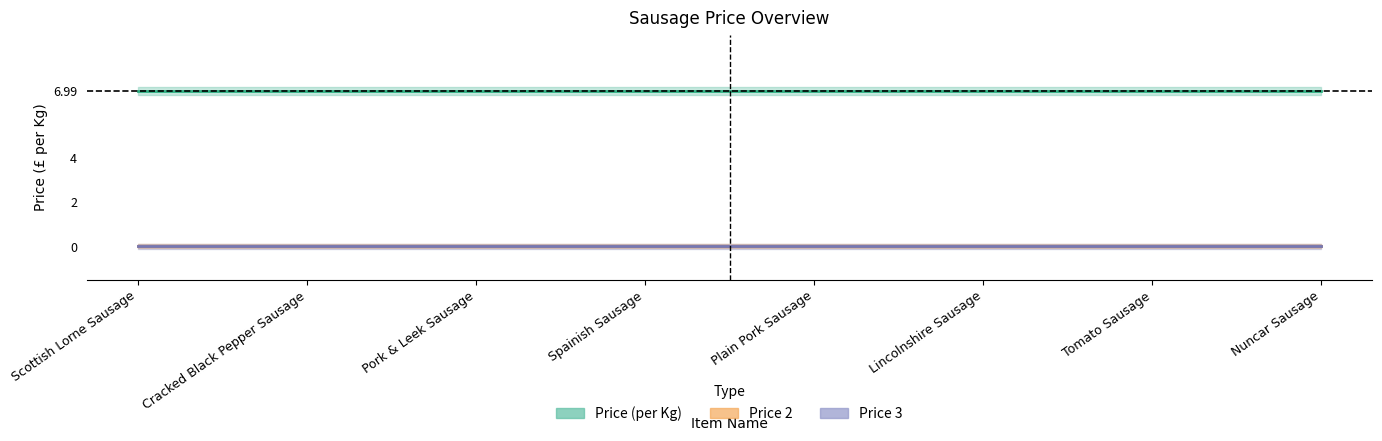

Rank the series by their maximum value, from highest to lowest.

Price, Price 2, Price 3